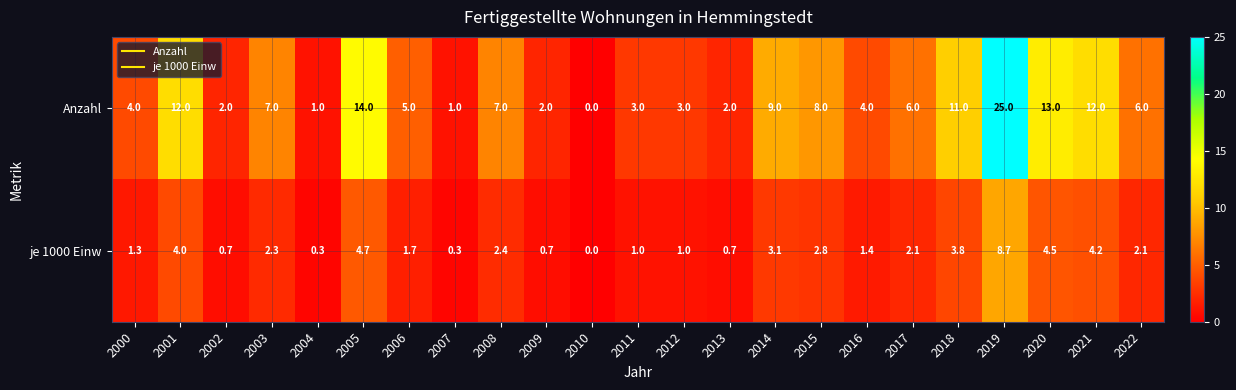

What is the greatest value displayed?

25.0